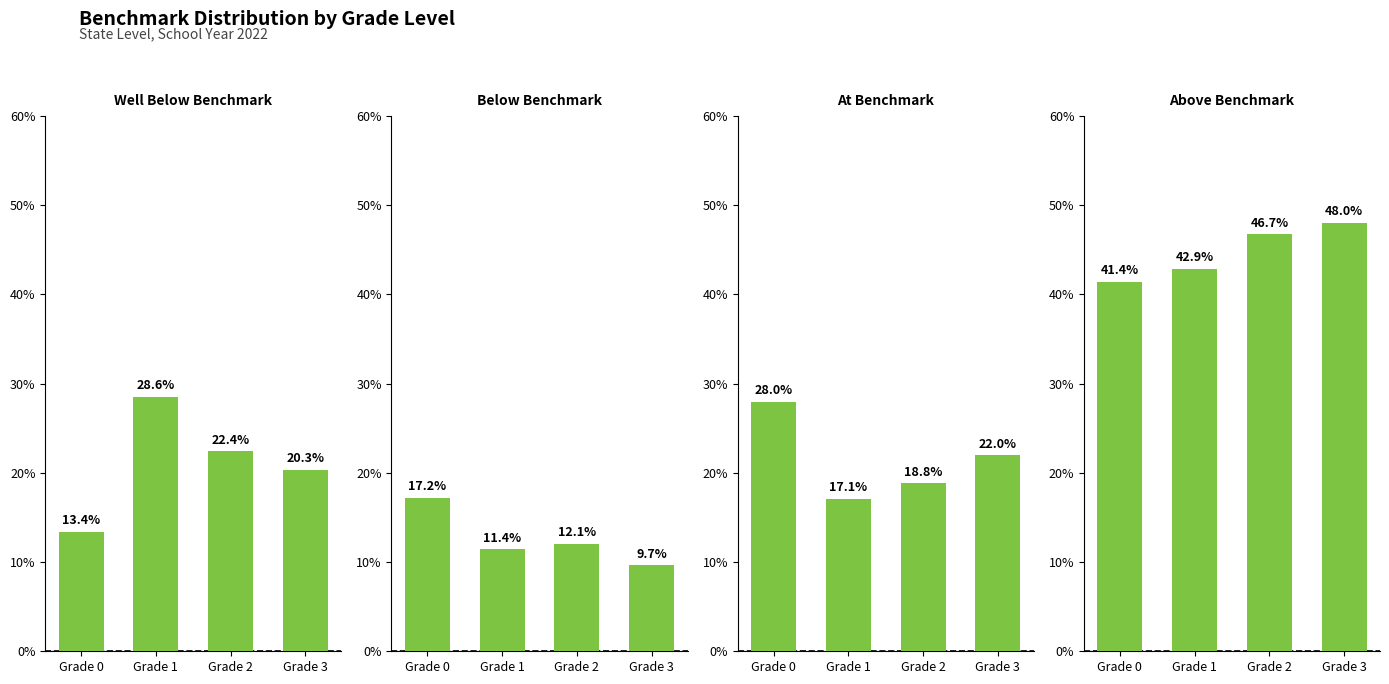

How many categories are shown in the chart?

4